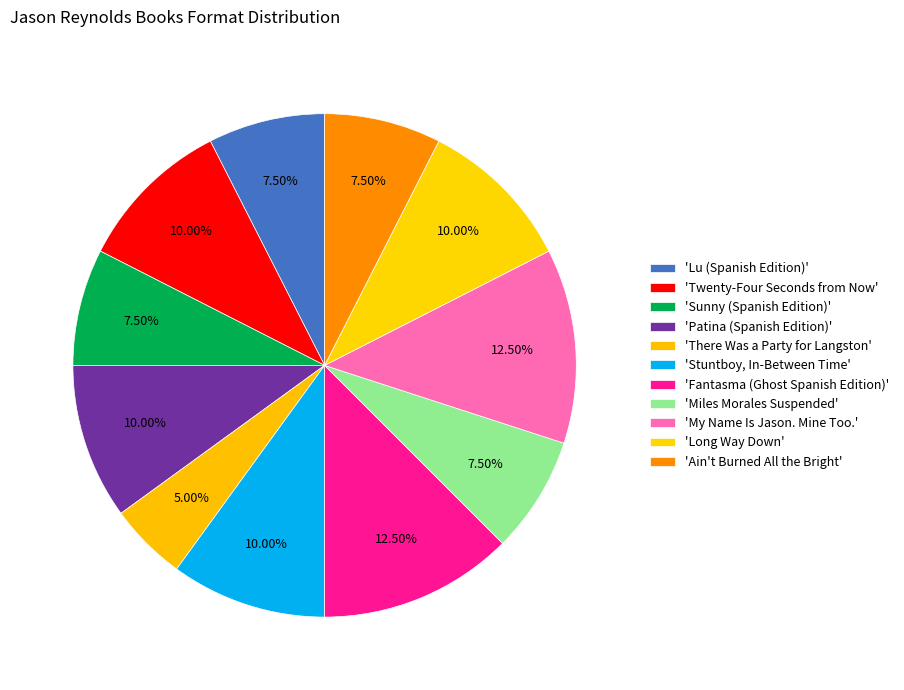

Count the number of slices in the pie.

11